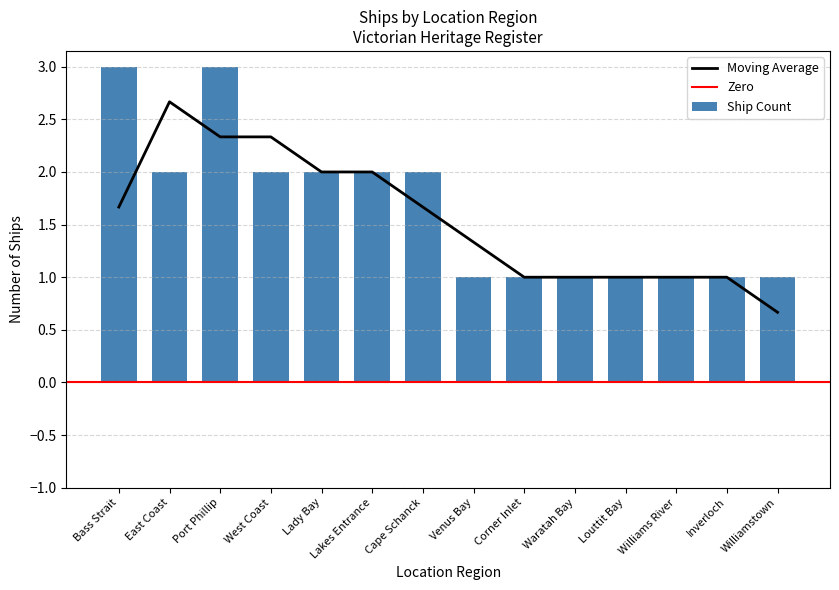

Does the chart contain any negative values?

No